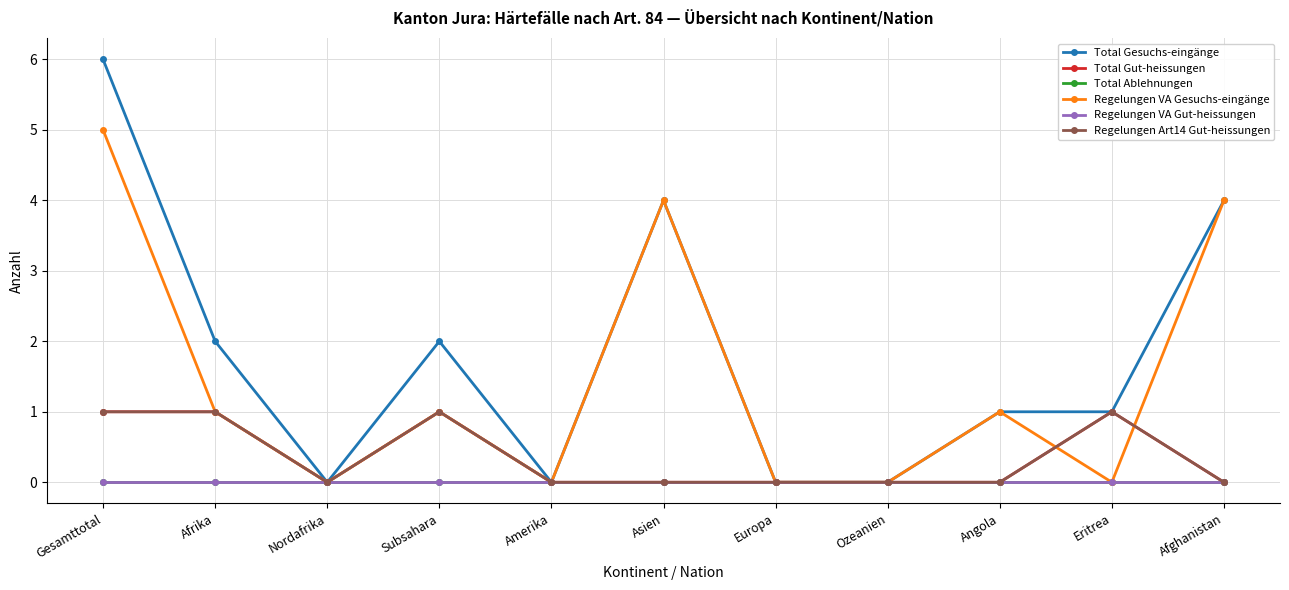

Is this an area chart (filled region under the line)?

No